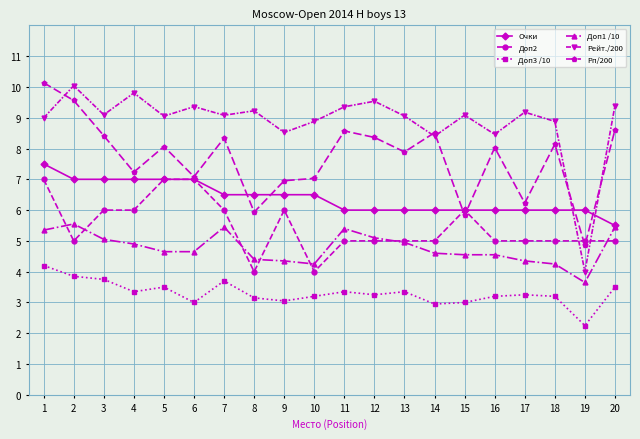

What is the total value across all series at 13?

36.2